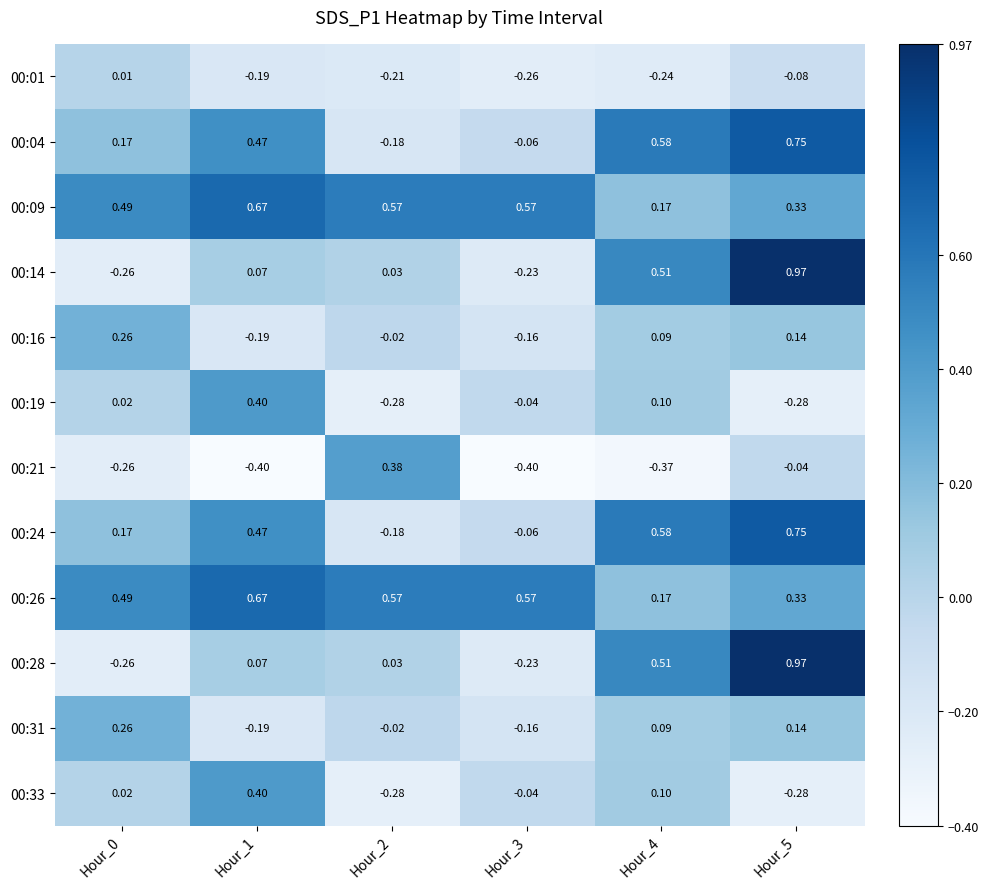

Is the value of 00:19 at Hour_0 greater than the value of 00:09 at Hour_1?

No